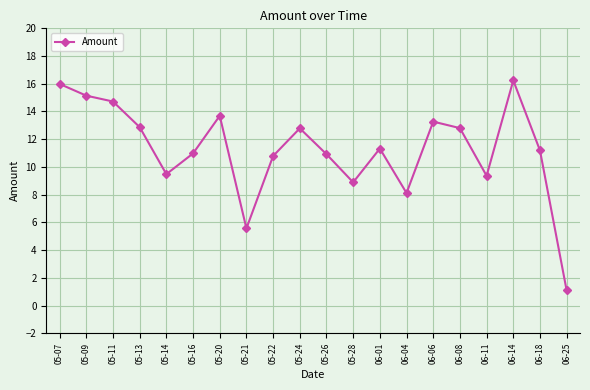

Where is the data nearest to the value 8?

06-04